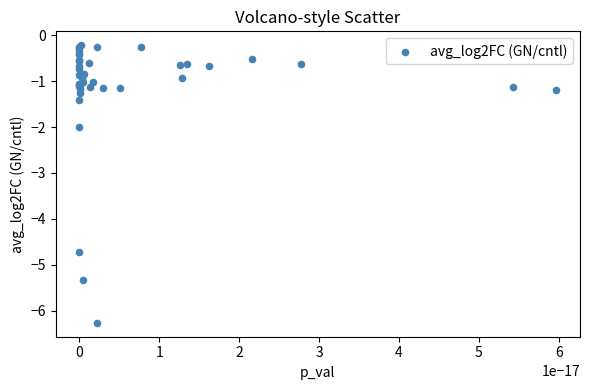

What Y value in the scatter plot is closest to -3?

-2.0